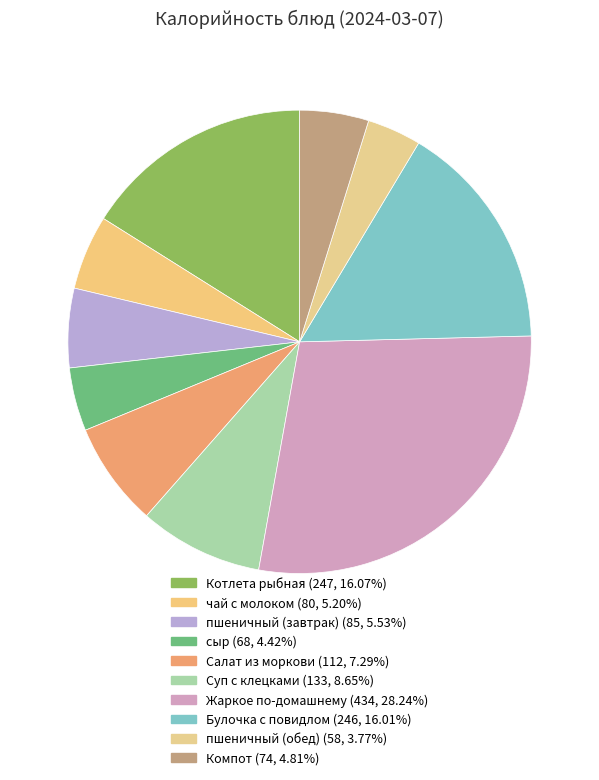

To the nearest percent, what is the average slice percentage?

10%